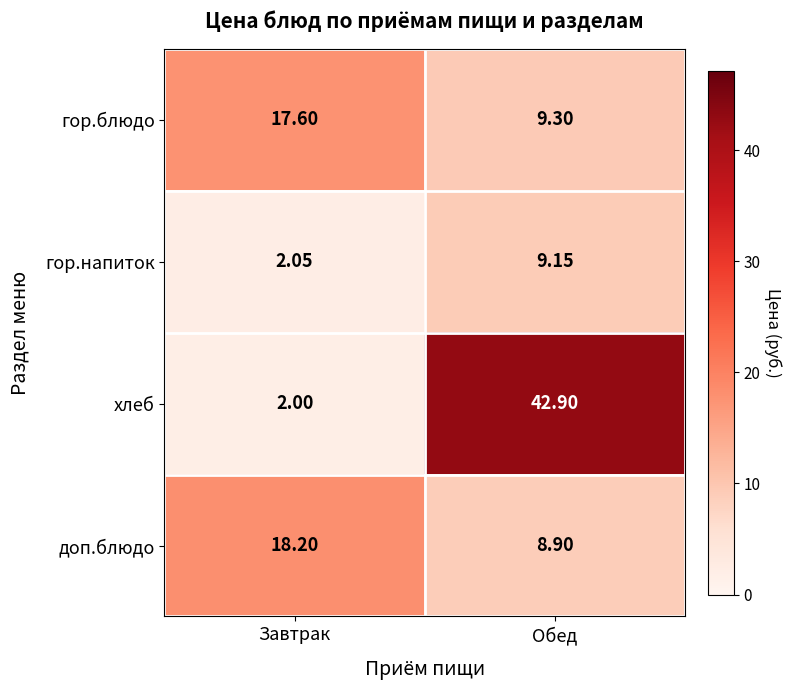

Which series has the largest total across all categories?

хлеб